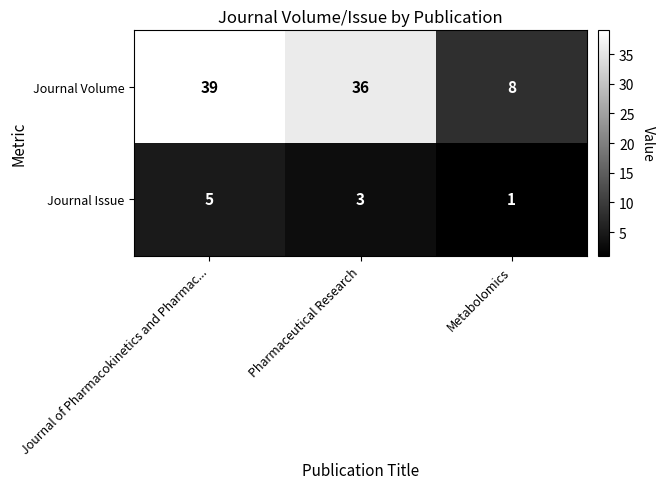

The Journal Issue series shows 0 at Metabolomics. True or false?

False